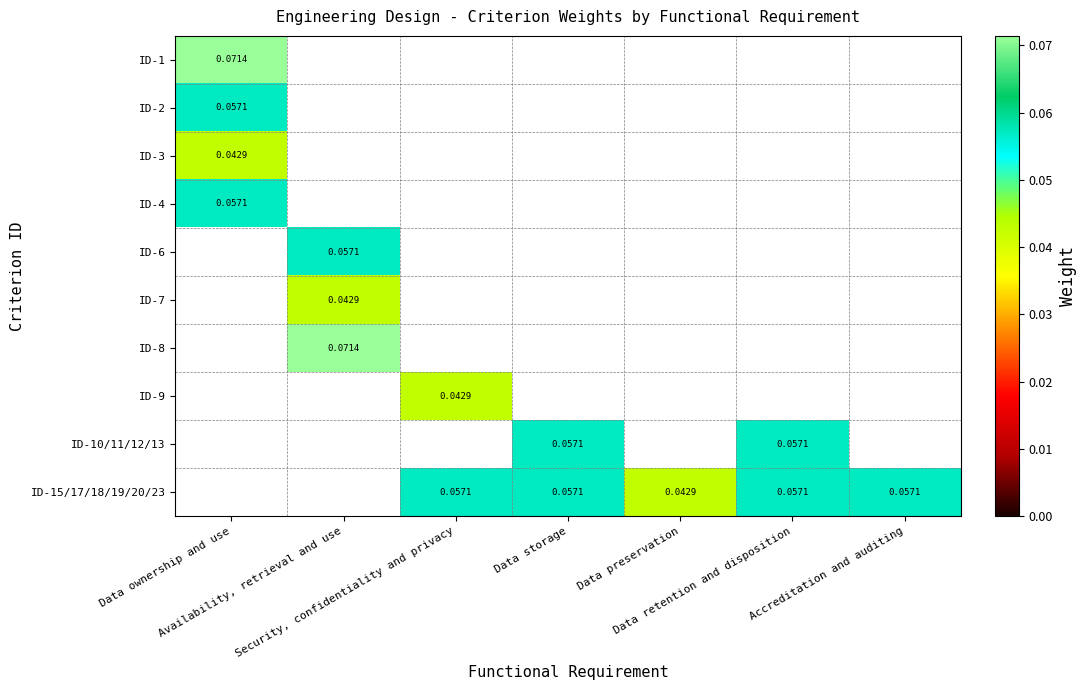

At which category is the sum across all series the highest?

Data ownership and use